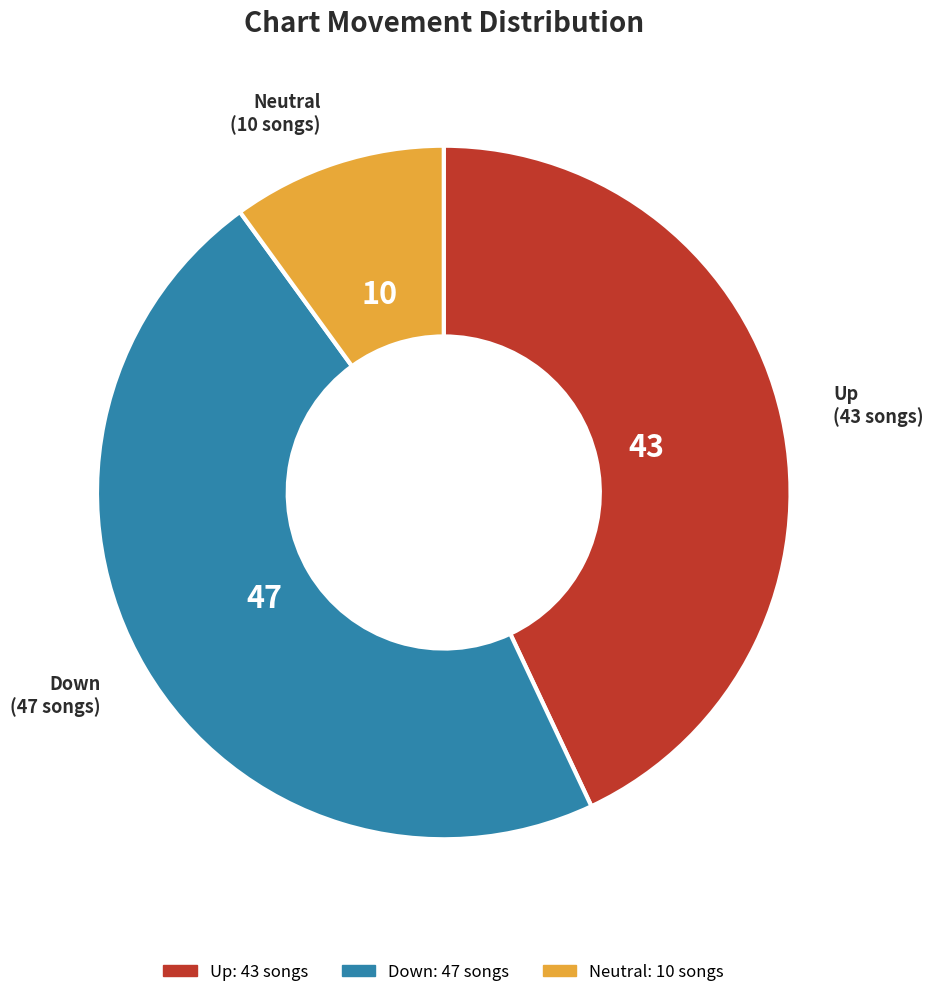

Is there any slice that represents more than half of the pie?

No